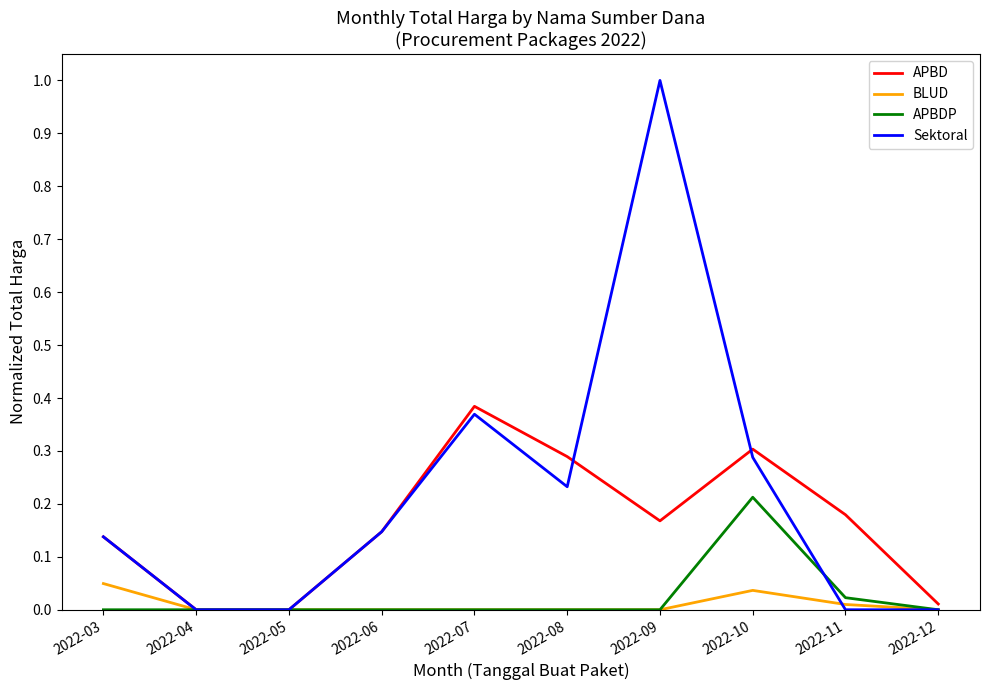

Which category has the highest value across all series?

2022-09